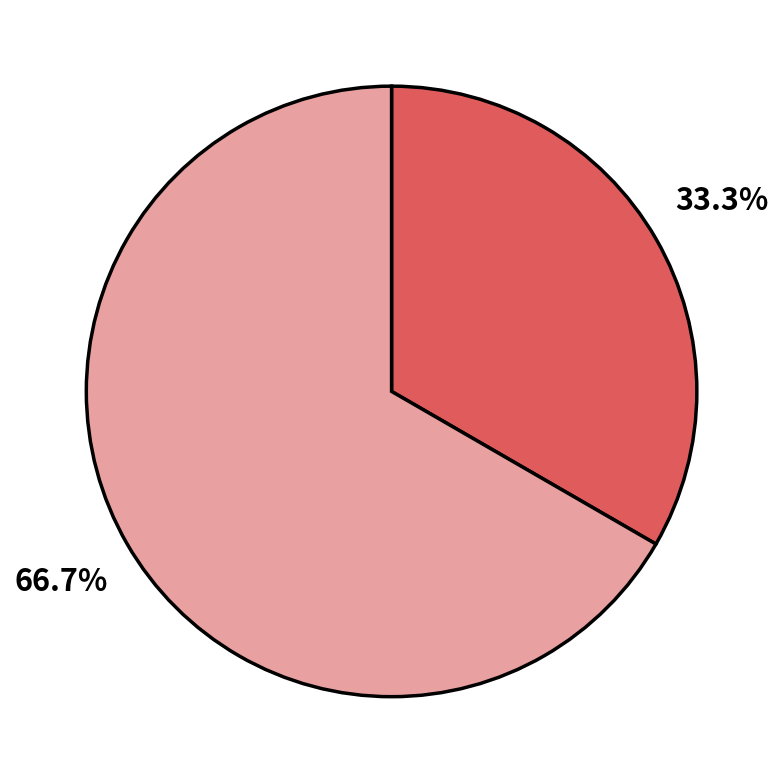

How many segments does this pie chart have?

2